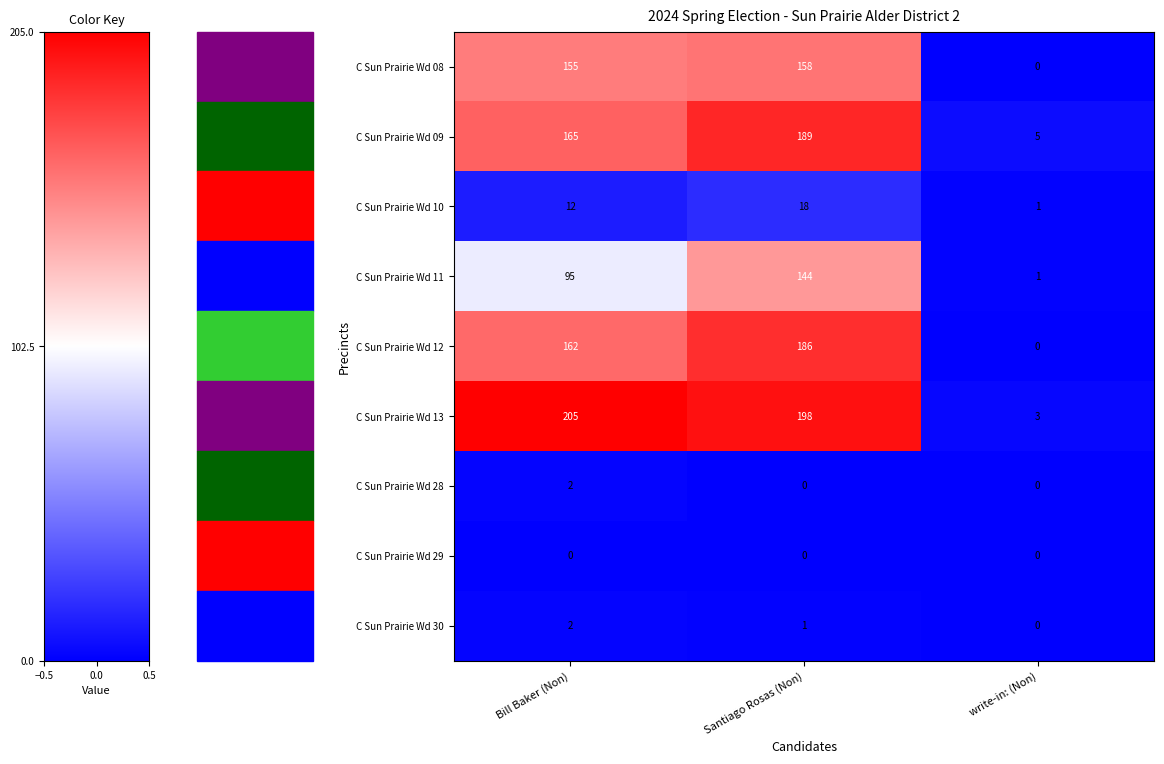

What is the maximum value for C Sun Prairie Wd 12?

186